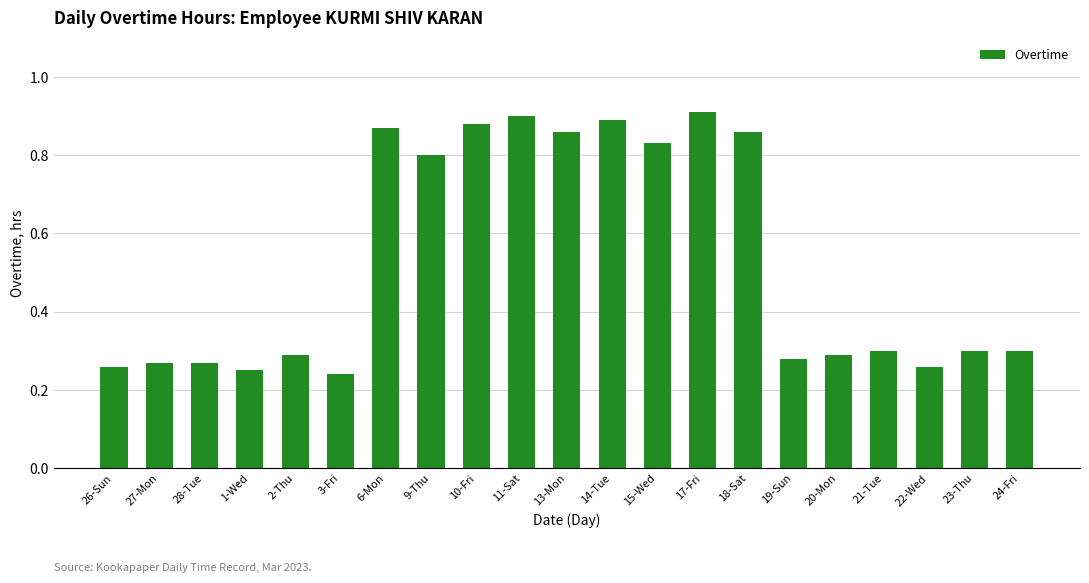

What position from the right is 11-Sat?

12